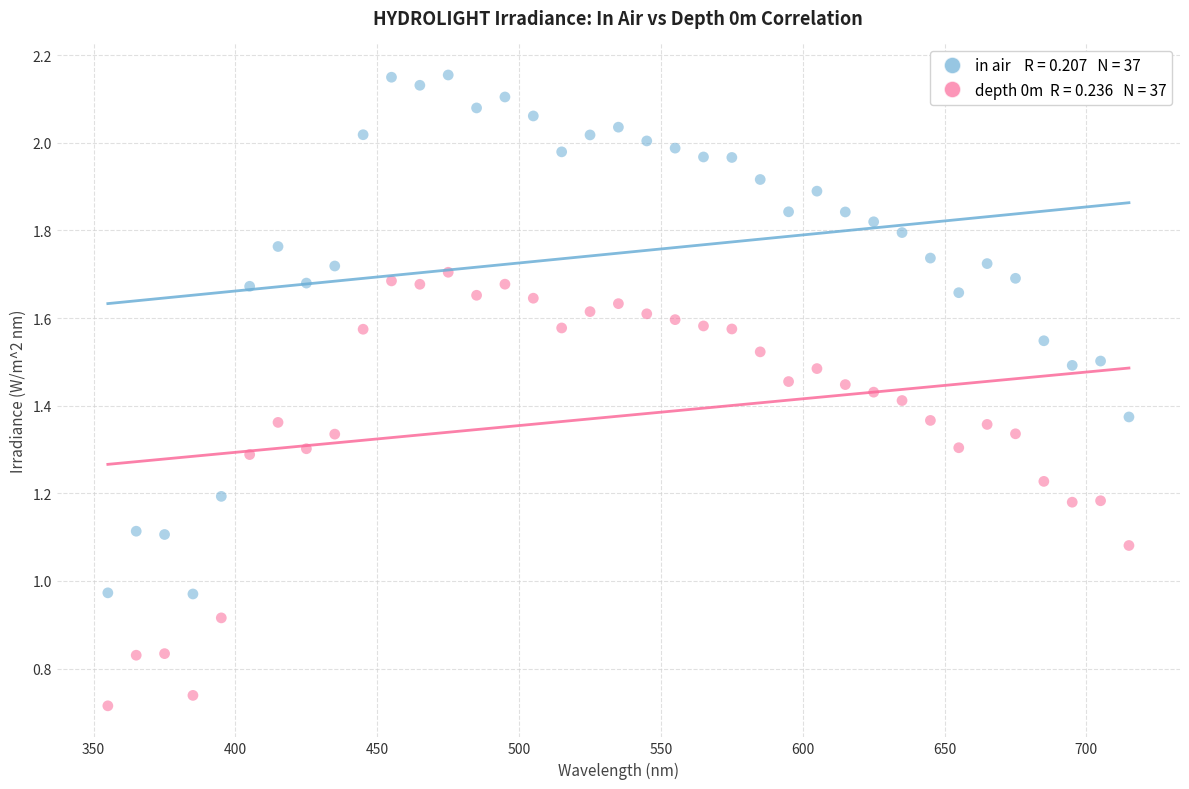

Across all data points, what is the range of X values (max minus min)?

360.0